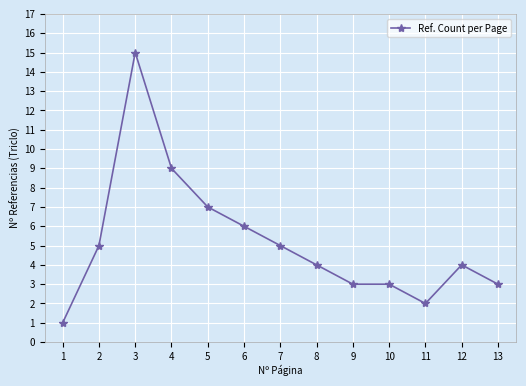

What is the change in value from 3 to 9?

-12